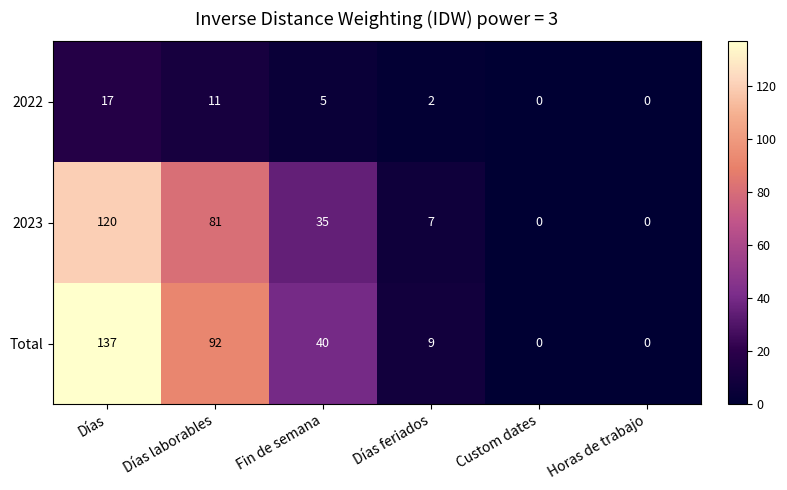

Count the number of data series in this chart.

3